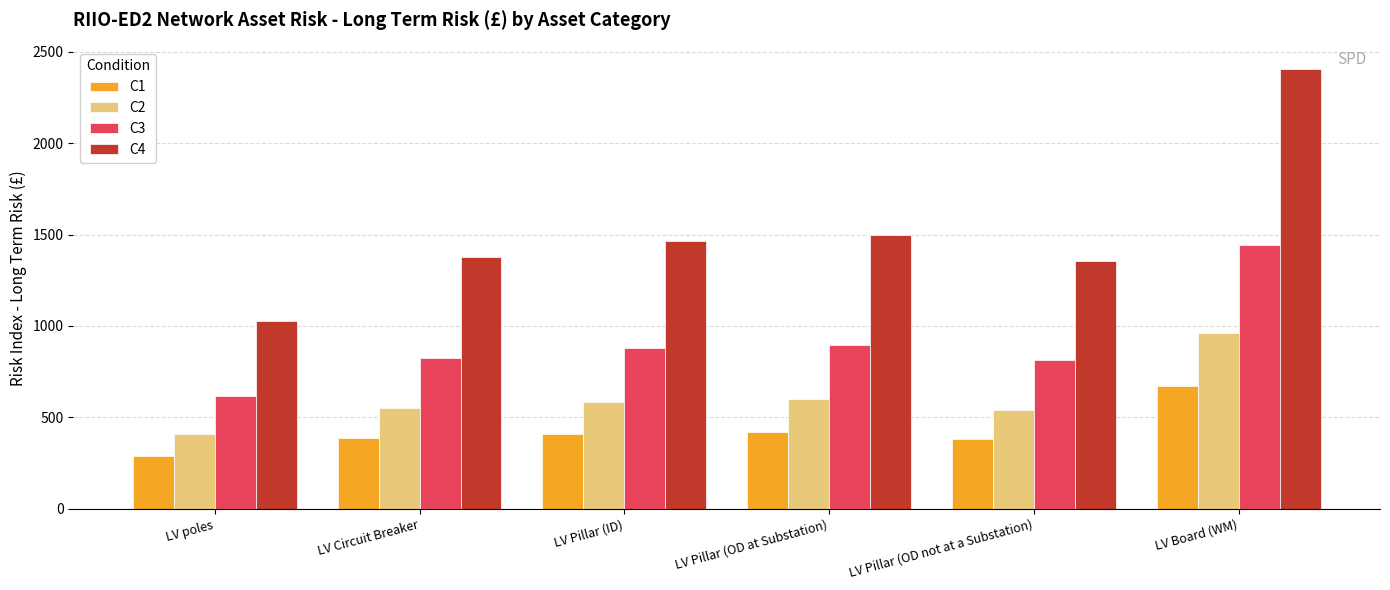

True or false: C2 has a value of 410 at LV poles.

True